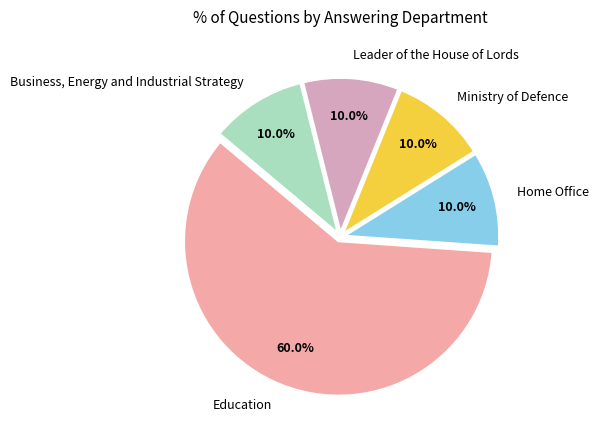

Approximately how many times larger is the value at Leader of the House of Lords compared to Business, Energy and Industrial Strategy?

1.0